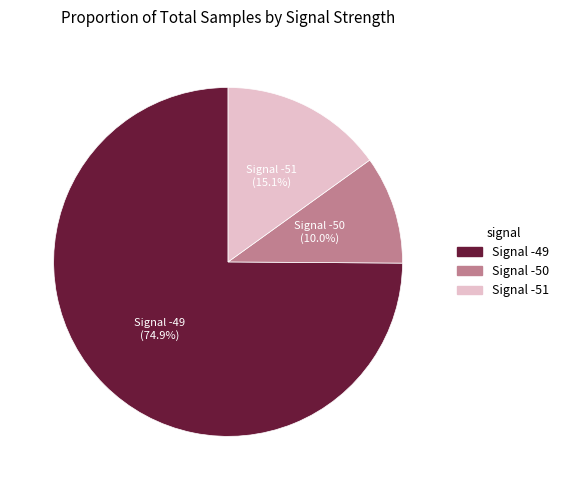

Which category has the smallest portion of the pie?

Signal -50